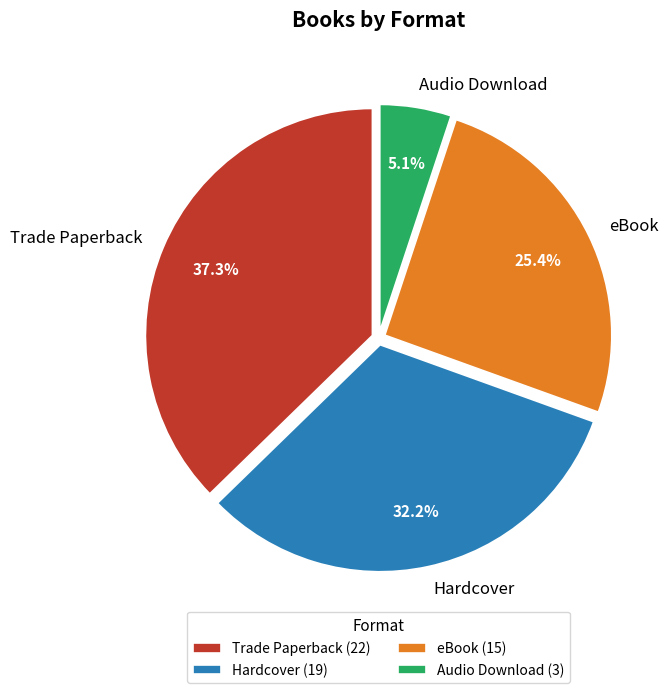

To the nearest percent, what is the average slice percentage?

25%